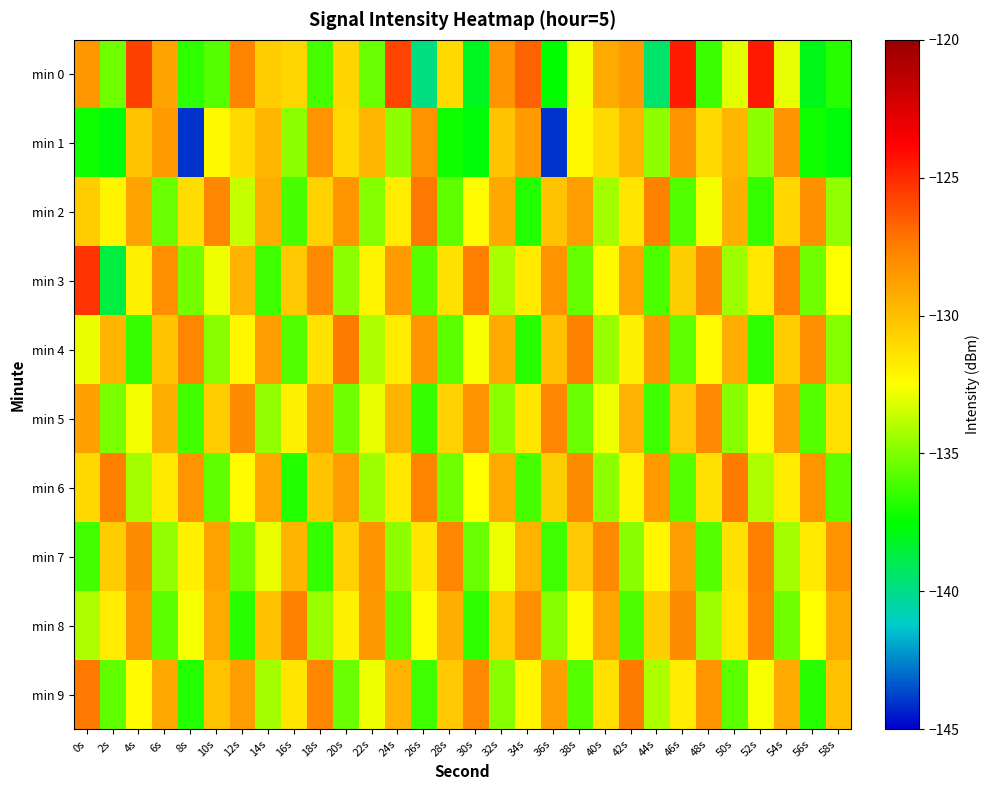

Which series has the largest range (max minus min)?

min 1